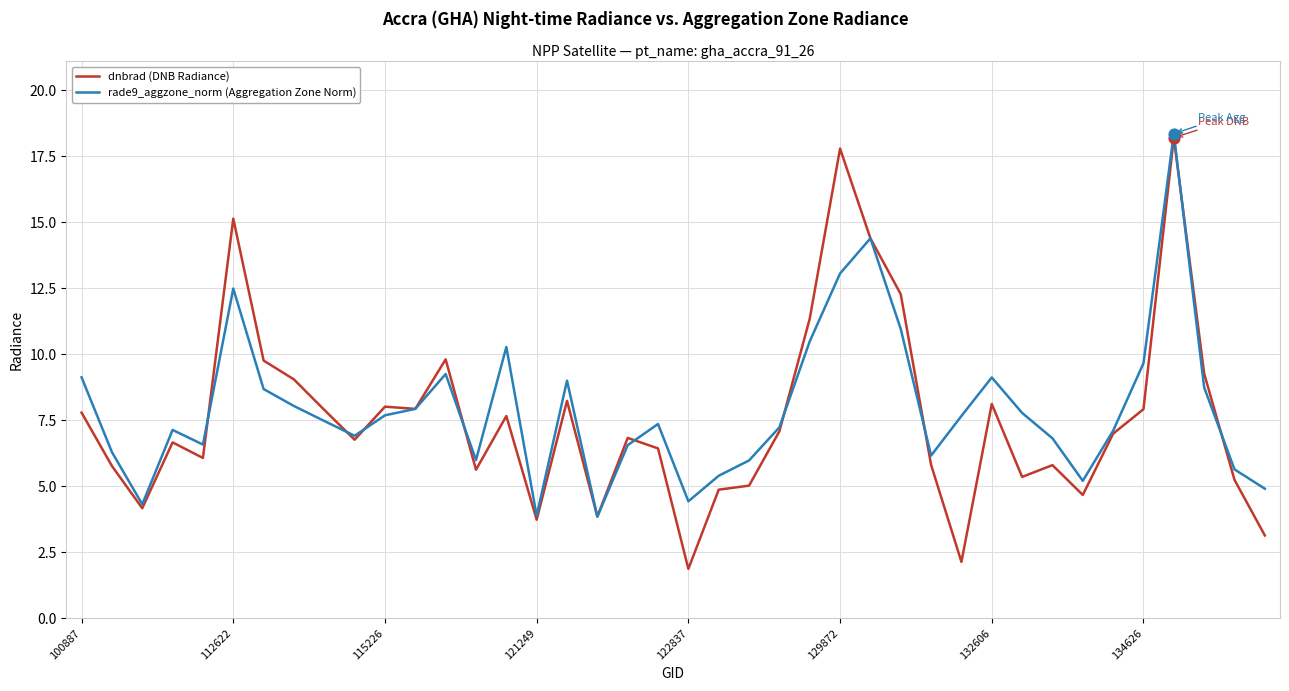

Which series has the largest range (max minus min)?

dnbrad (DNB Radiance)